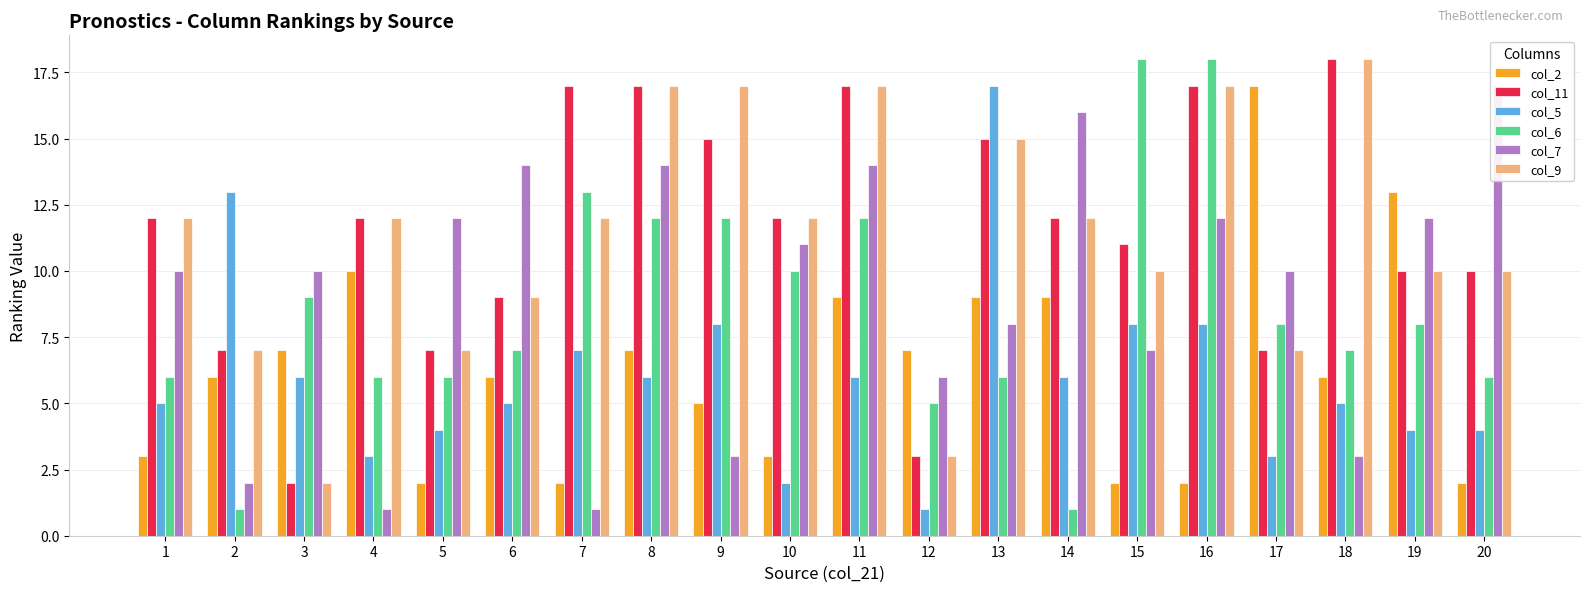

How many data points in col_7 are less than 10?

8